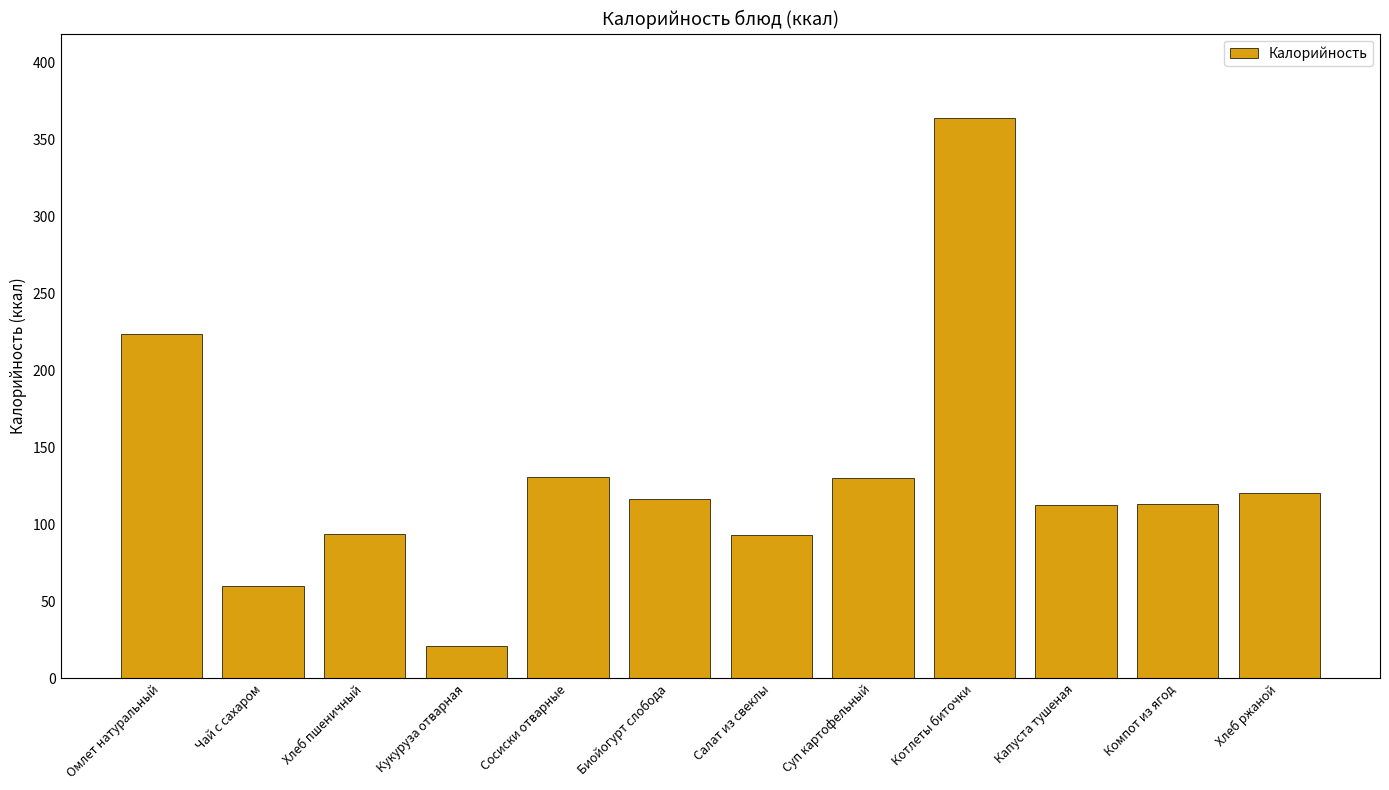

How many values exceed 116?

6